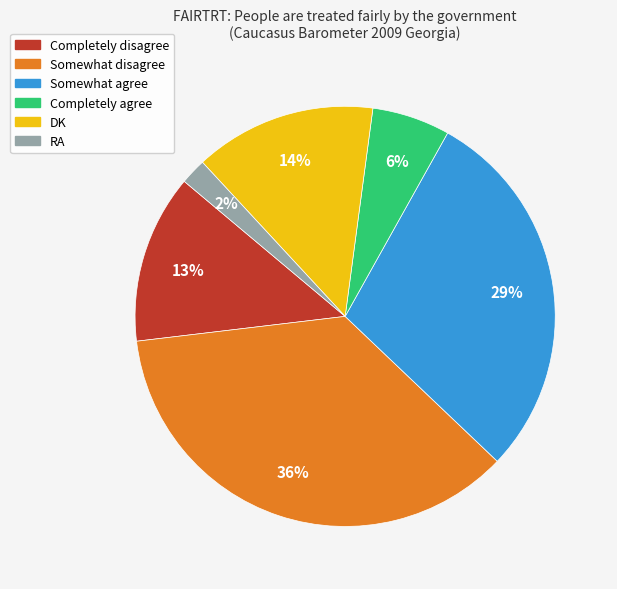

What is the largest slice in the pie chart?

Somewhat disagree